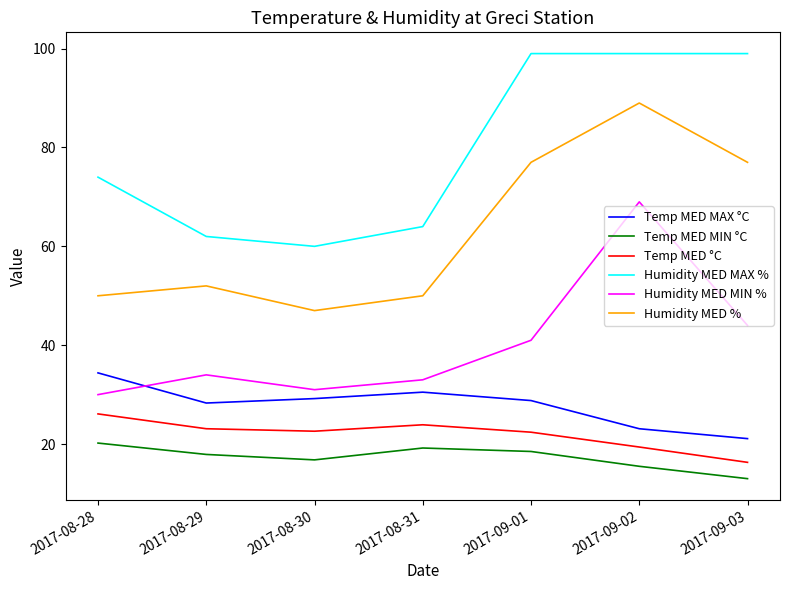

At which category does Temp MED MAX °C reach its first local valley?

2017-08-29